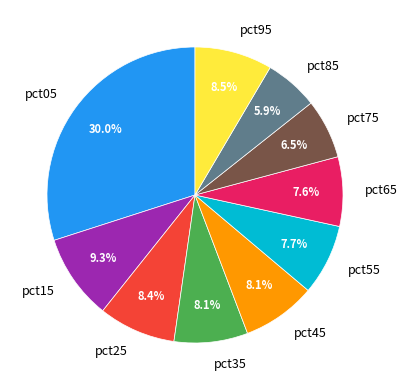

True or false: pct15 accounts for 9% of the total.

True